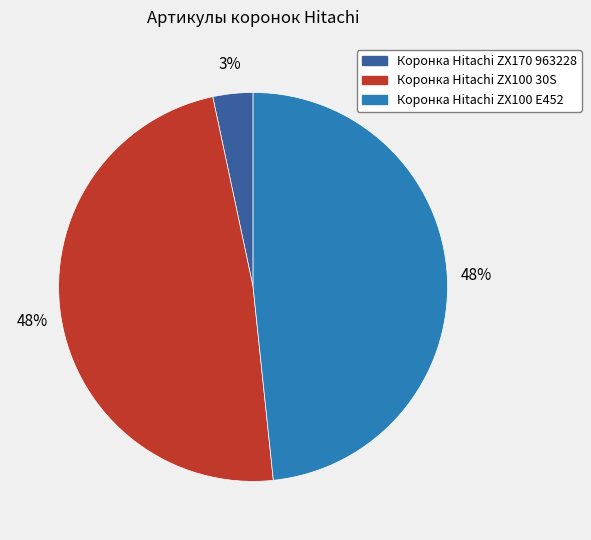

True or false: Коронка Hitachi ZX100 E452 accounts for 48% of the total.

True